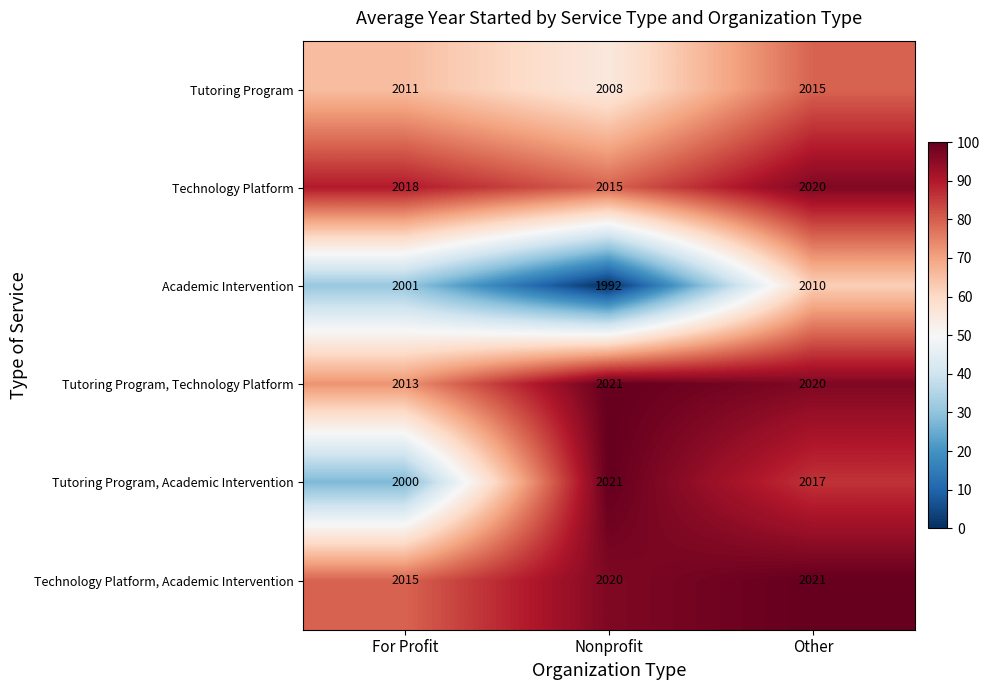

What is the greatest value displayed?

2021